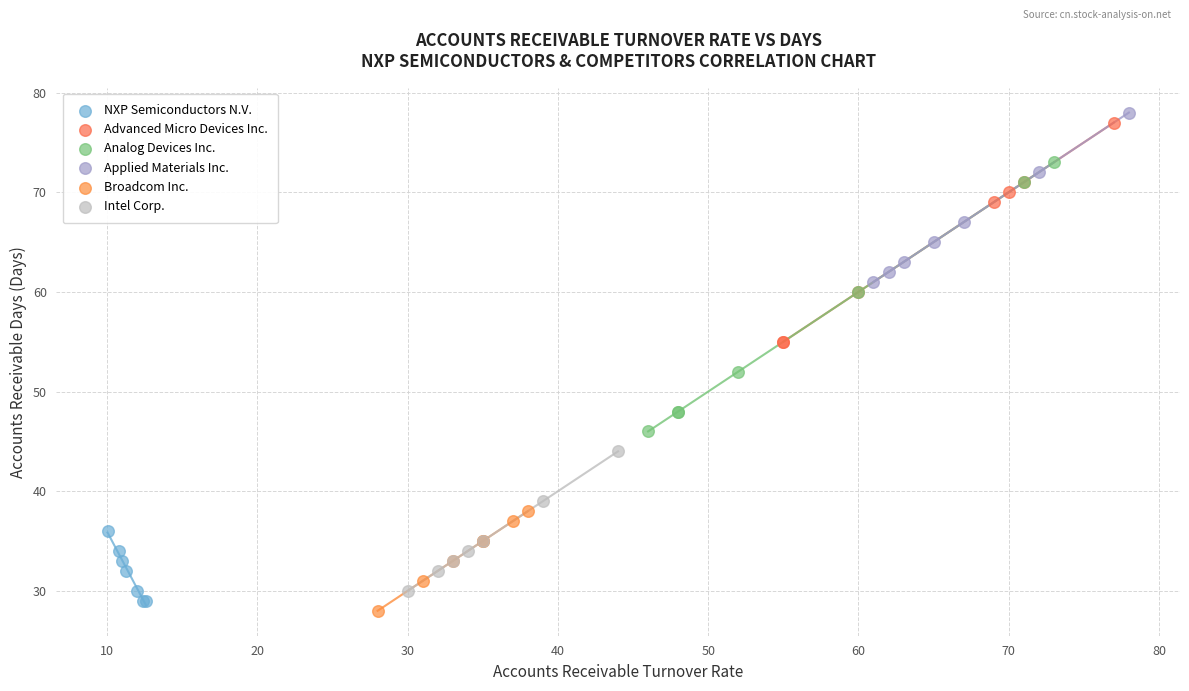

Which series has the largest Y range (max minus min)?

Analog Devices Inc.